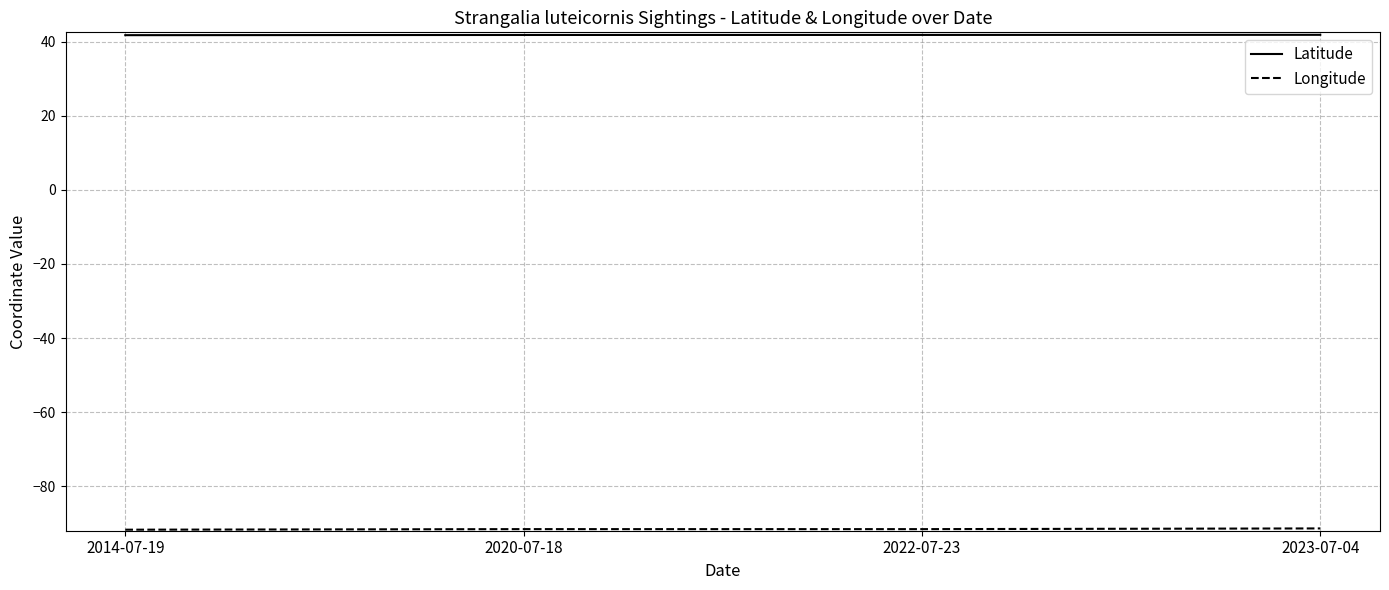

True or false: Latitude has a value of 41.8 at 2020-07-18.

True